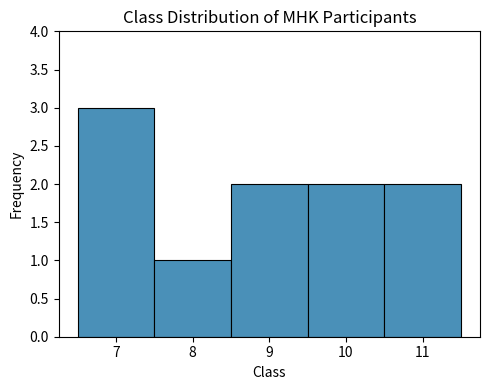

What is the height of the bar covering 7.5 to 8.5 on the x-axis? The values are not printed on the chart, so give them approximately, as read against the axis.

1